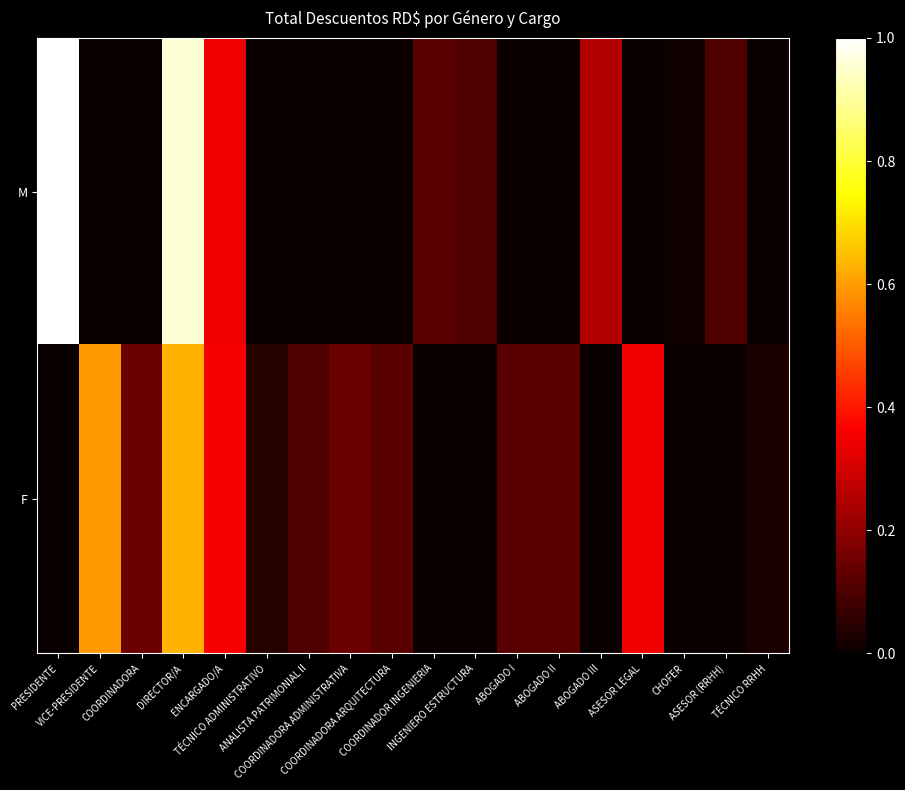

Count the number of categories in the chart.

18